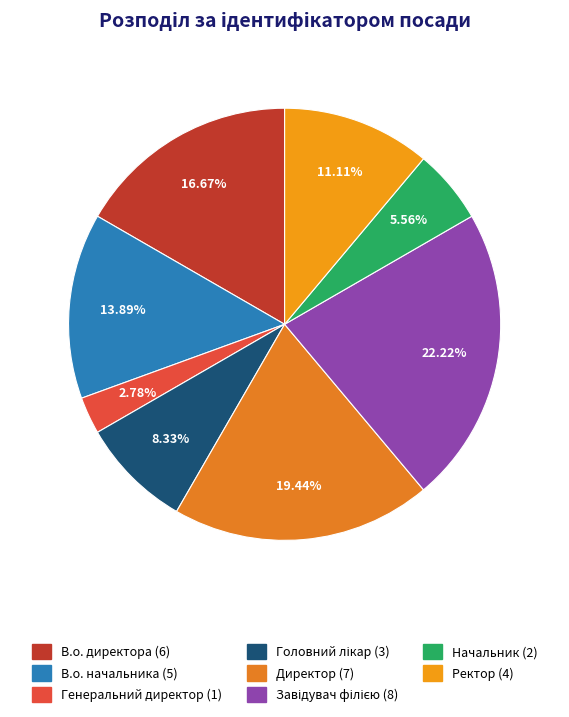

Is Начальник the majority of the pie?

No